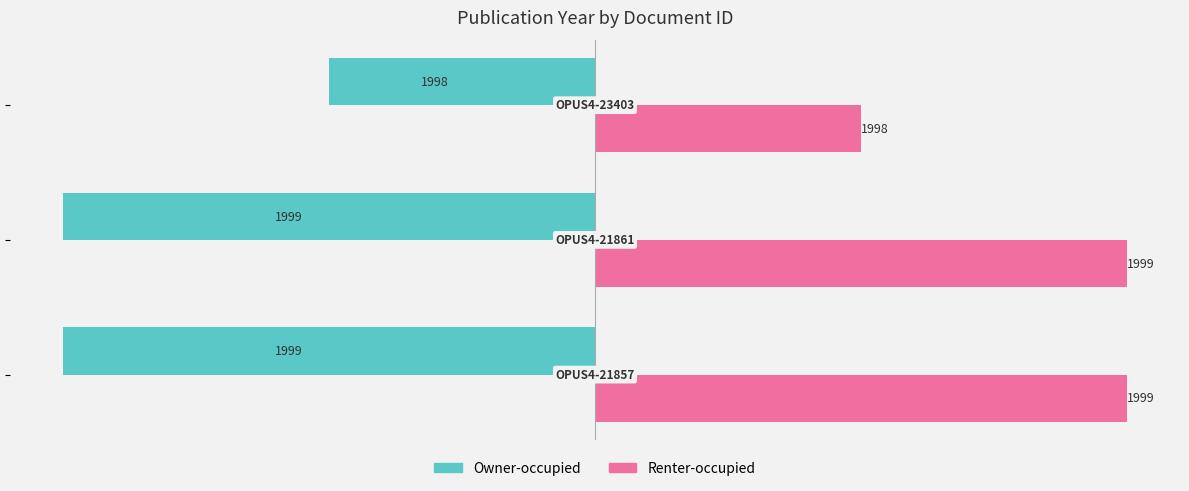

What are all the series names shown in the legend?

Owner-occupied, Renter-occupied